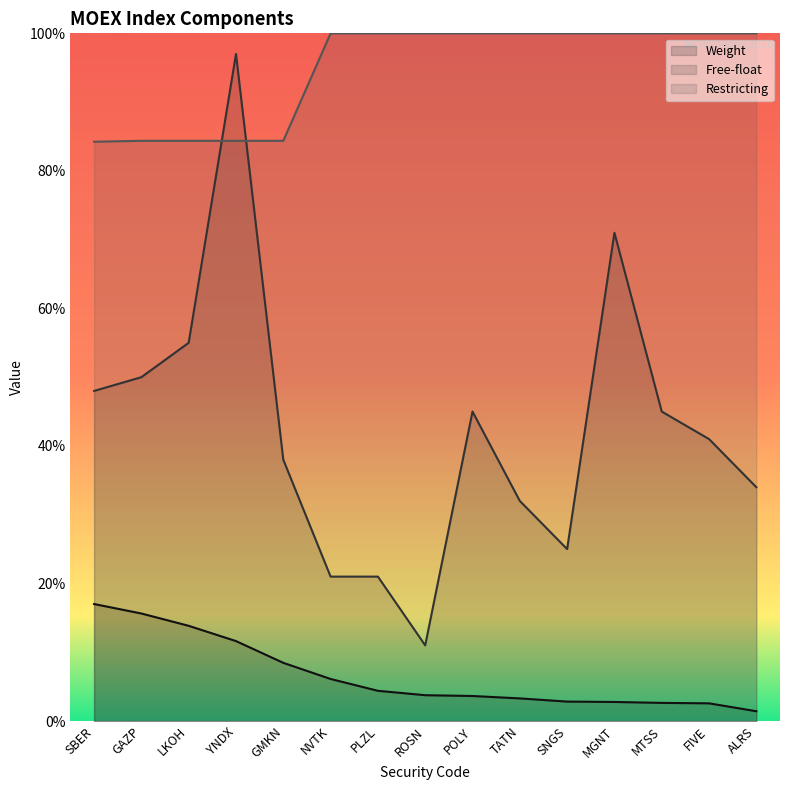

True or false: Weight and Restricting intersect in this chart.

False